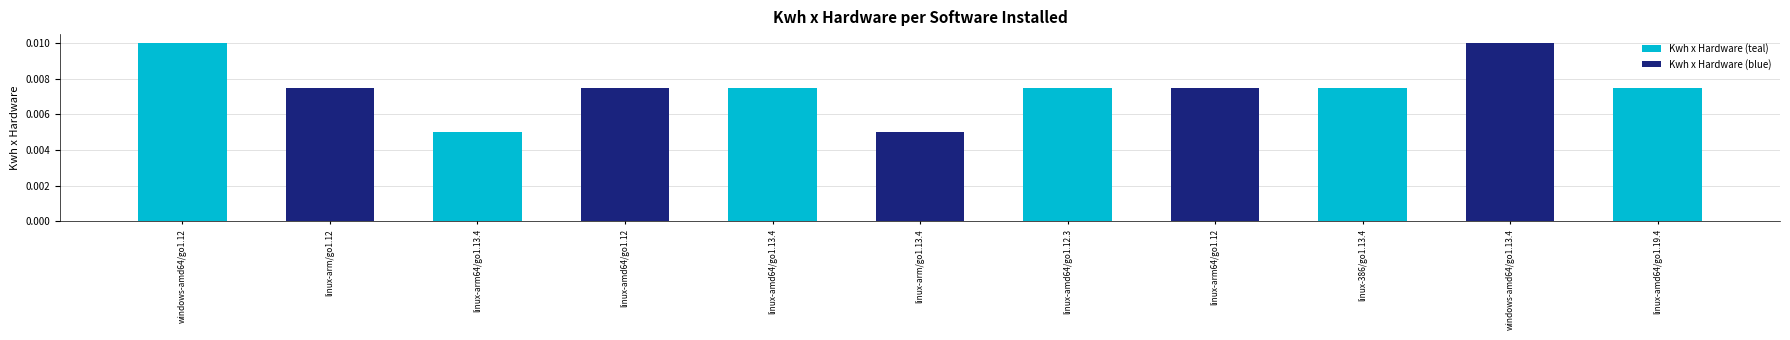

How many bars are there in total?

11